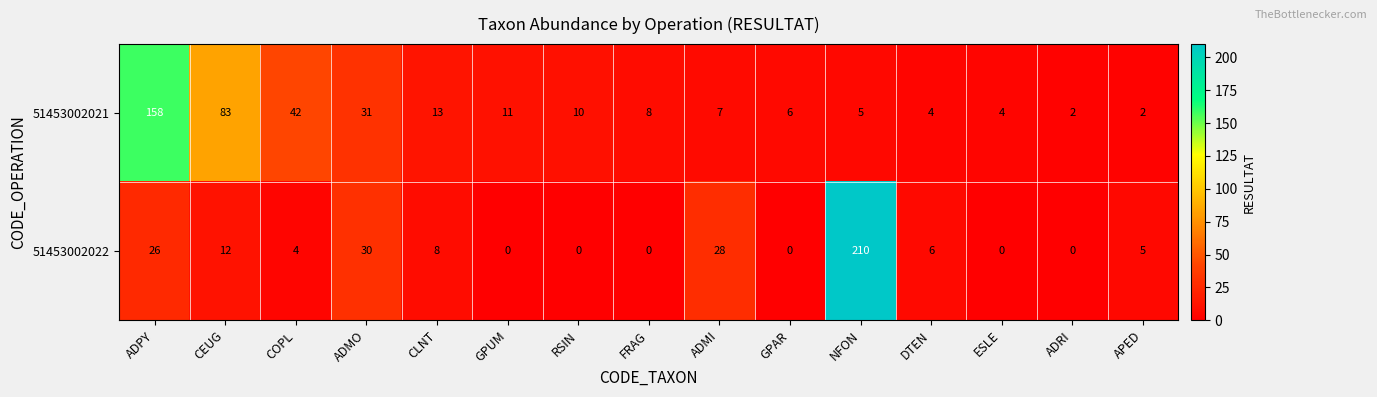

At which label does 51453002022 reach its peak?

NFON